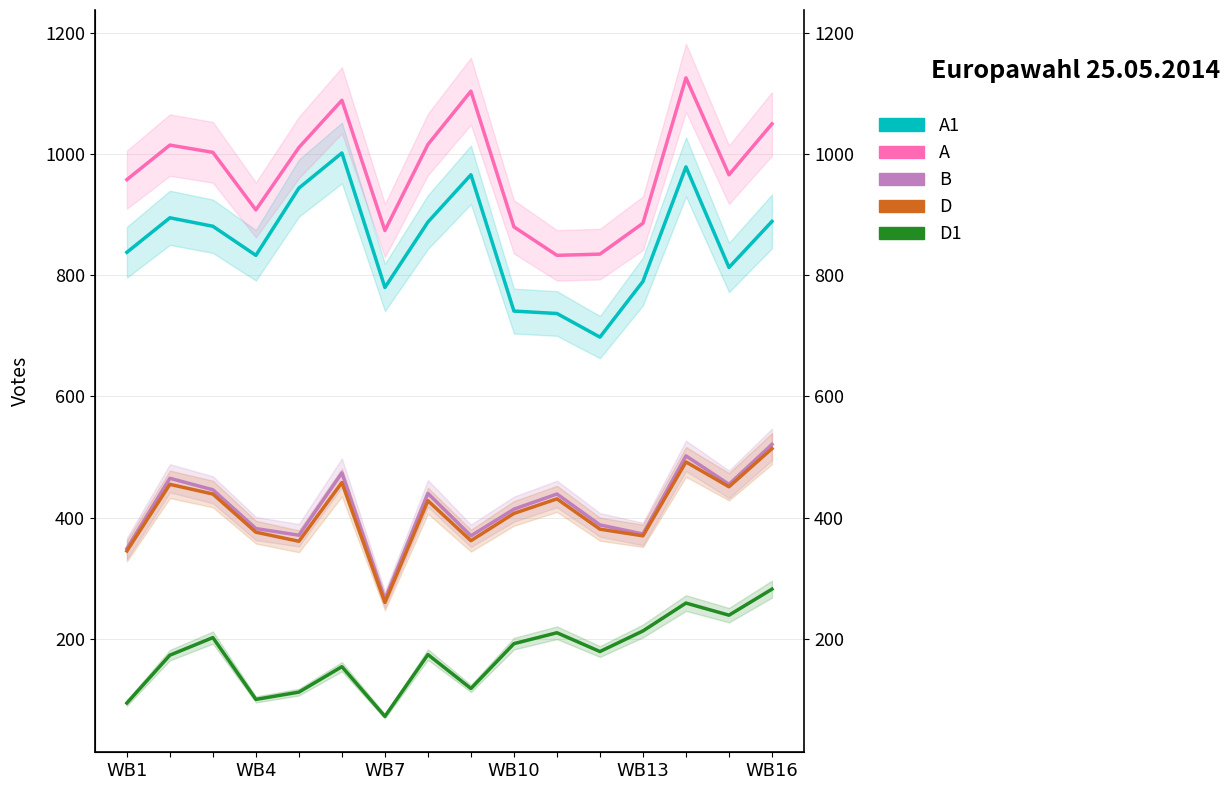

What is the average value of the D series?

408